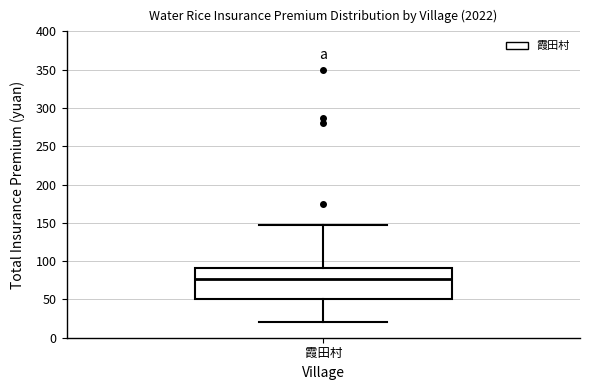

Where does the upper whisker of the box for 霞田村 end on the y-axis? The values are not printed on the chart, so give them approximately, as read against the axis.

145